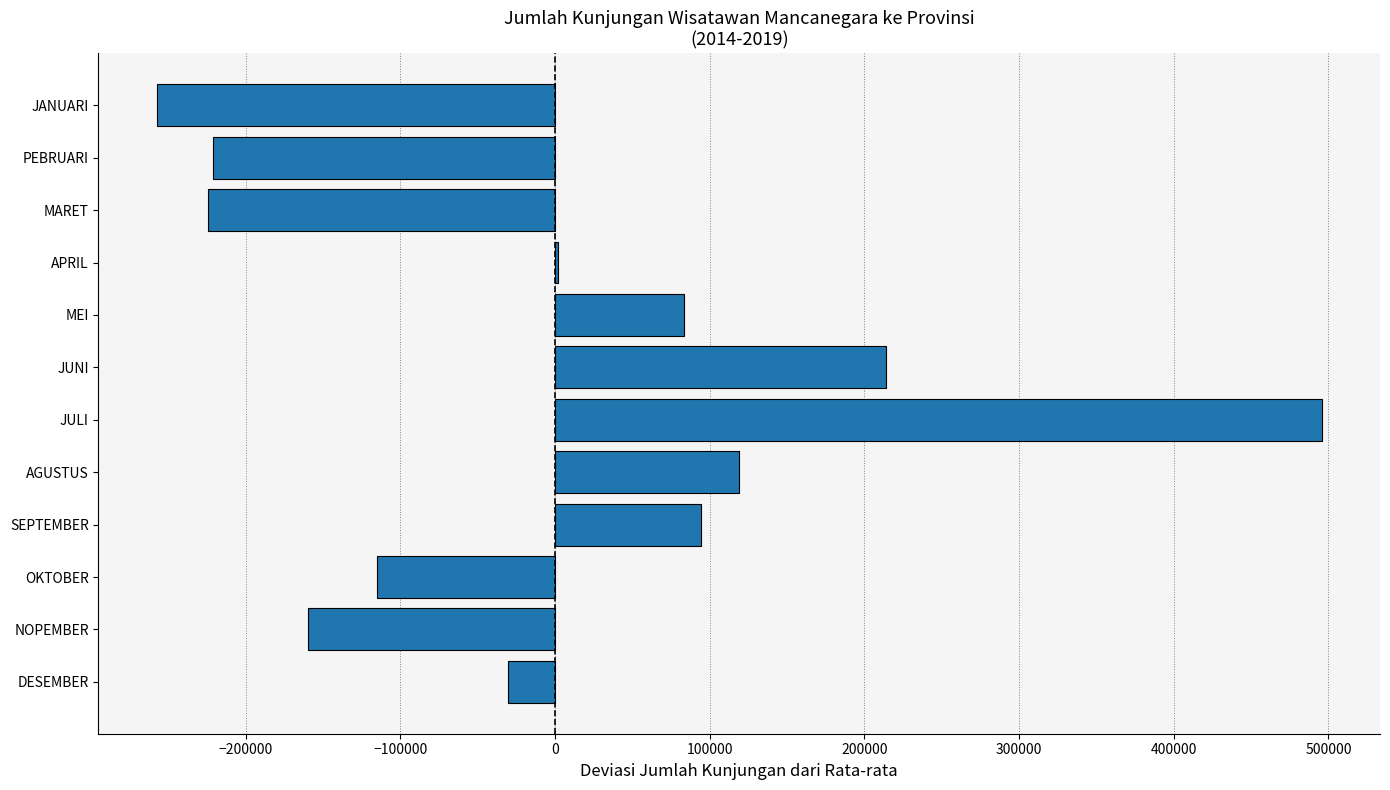

What is the greatest value displayed?

495646.3